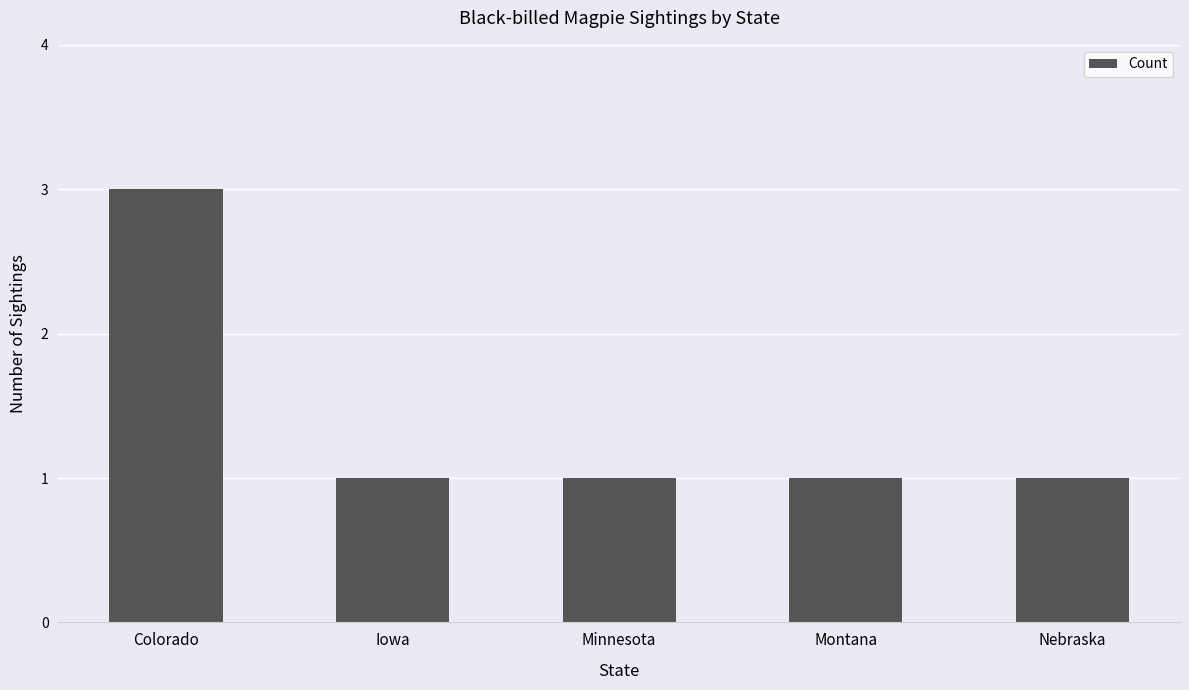

Reading left to right, extract all data points from this chart.

3	1	1	1	1